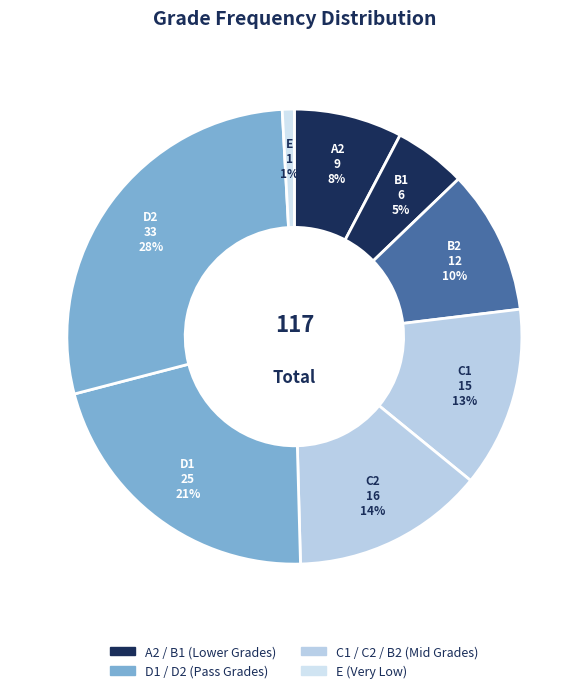

How many segments does this pie chart have?

8